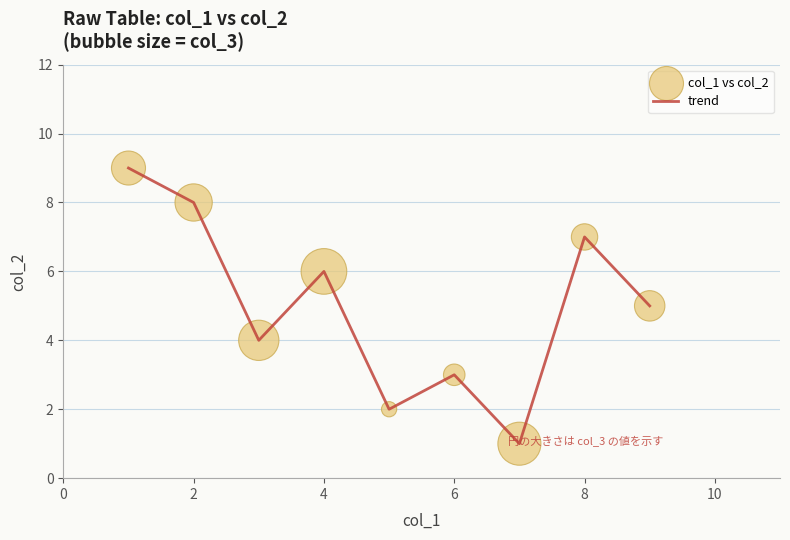

What is the greatest value displayed?

9